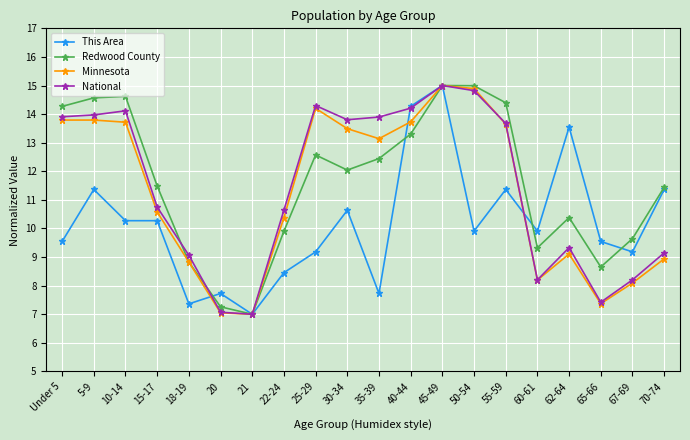

In National, how many points are lower than both neighbors (excluding endpoints)?

4